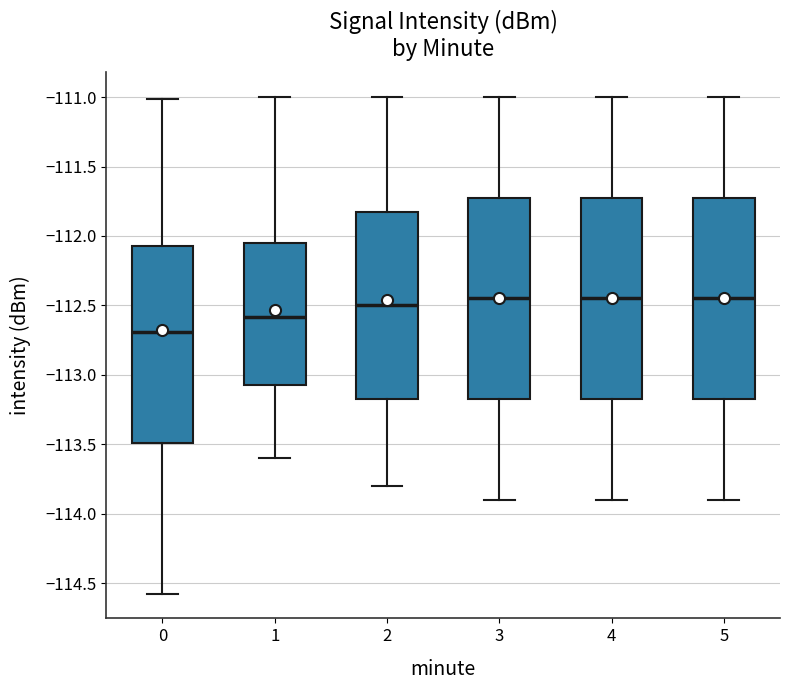

Reading left to right, transcribe this box plot: for each box, give where its median line is, the range the box spans, and where its two whiskers end, as read against the y-axis. The values are not printed on the chart, so give them approximately, as read against the axis.

0: median -112.70, box -113.50 to -112.10, whiskers -114.60 to -111.00
1: median -112.60, box -113.05 to -112.05, whiskers -113.60 to -111.00
2: median -112.50, box -113.15 to -111.80, whiskers -113.80 to -111.00
3: median -112.45, box -113.15 to -111.70, whiskers -113.90 to -111.00
4: median -112.45, box -113.15 to -111.70, whiskers -113.90 to -111.00
5: median -112.45, box -113.15 to -111.70, whiskers -113.90 to -111.00